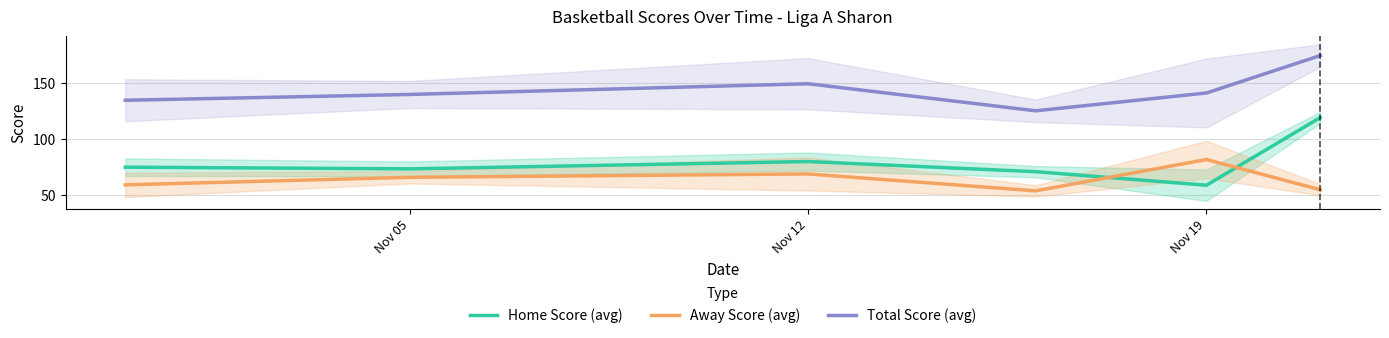

List the series in order of their overall mean, lowest first.

Away Score (avg), Home Score (avg), Total Score (avg)